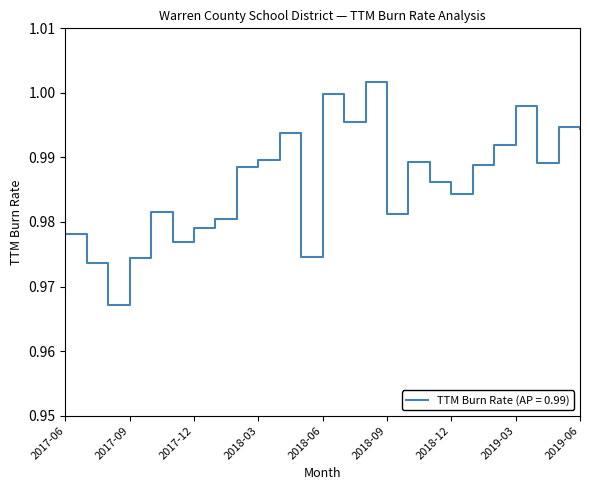

Reading left to right, list all the values displayed in this chart.

2017-06=1.0	2017-07=1.0	2017-08=1.0	2017-09=1.0	2017-10=1.0	2017-11=1.0	2017-12=1.0	2018-01=1.0	2018-02=1.0	2018-03=1.0	2018-04=1.0	2018-05=1.0	2018-06=1.0	2018-07=1.0	2018-08=1.0	2018-09=1.0	2018-10=1.0	2018-11=1.0	2018-12=1.0	2019-01=1.0	2019-02=1.0	2019-03=1.0	2019-04=1.0	2019-05=1.0	2019-06=1.0